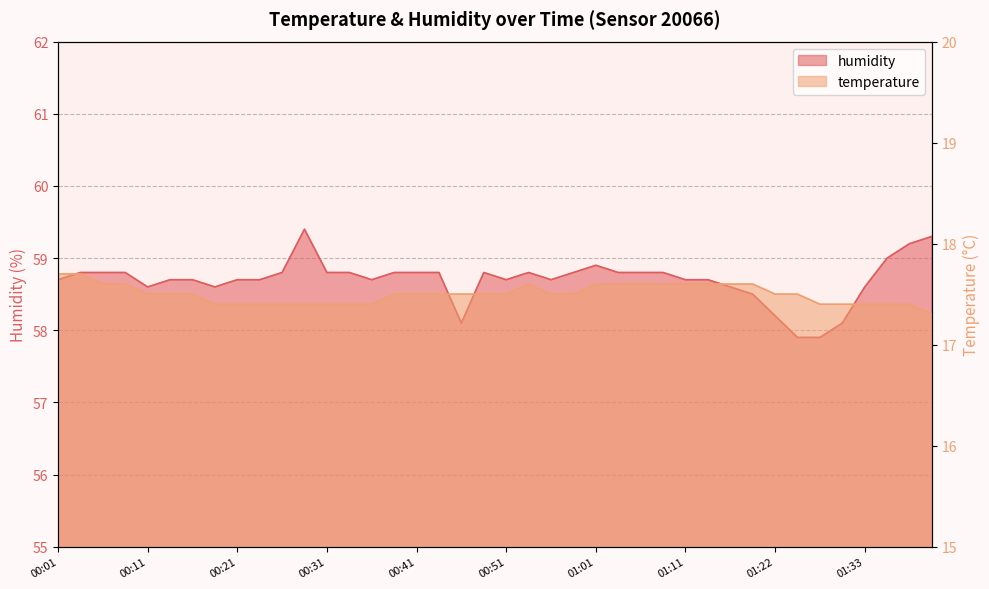

In humidity, how many points are lower than both neighbors (excluding endpoints)?

6